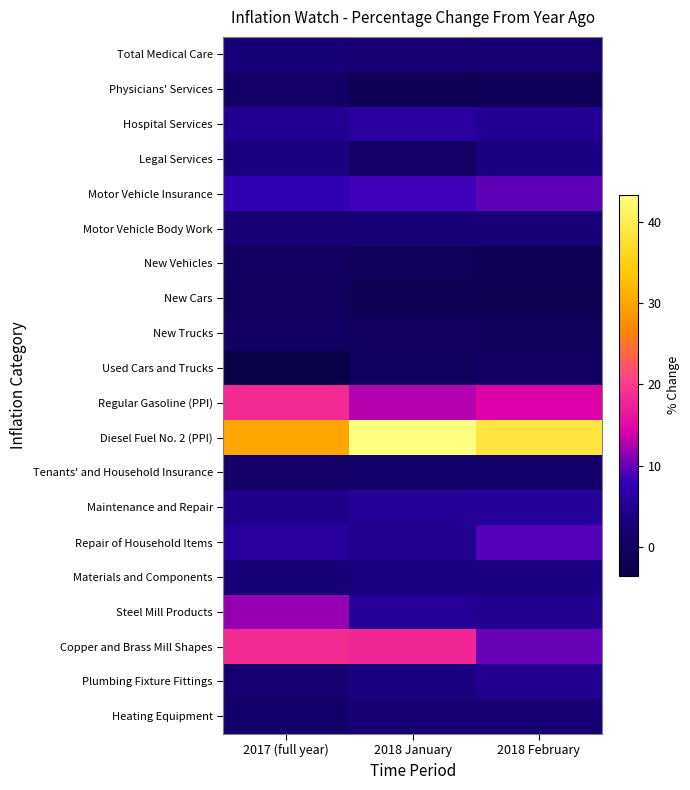

Which series has the largest total across all categories?

Diesel Fuel No. 2 (PPI)